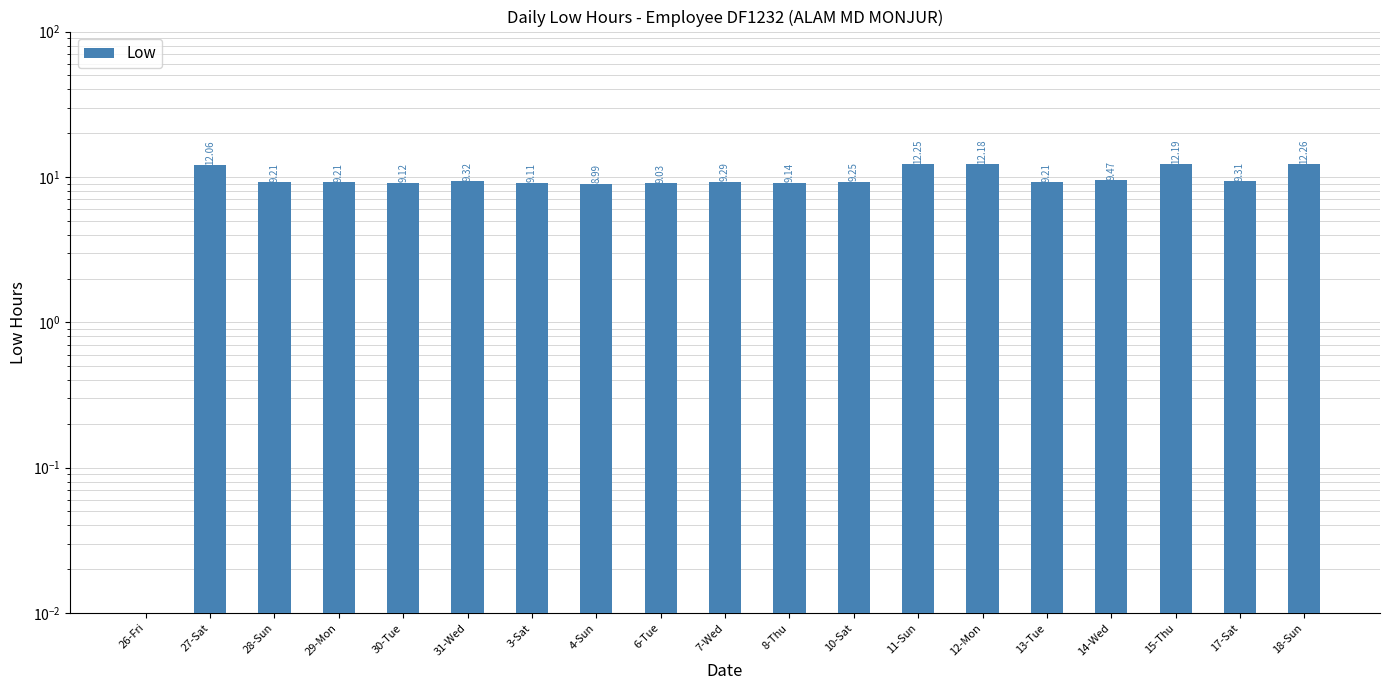

What is the greatest value displayed?

12.3